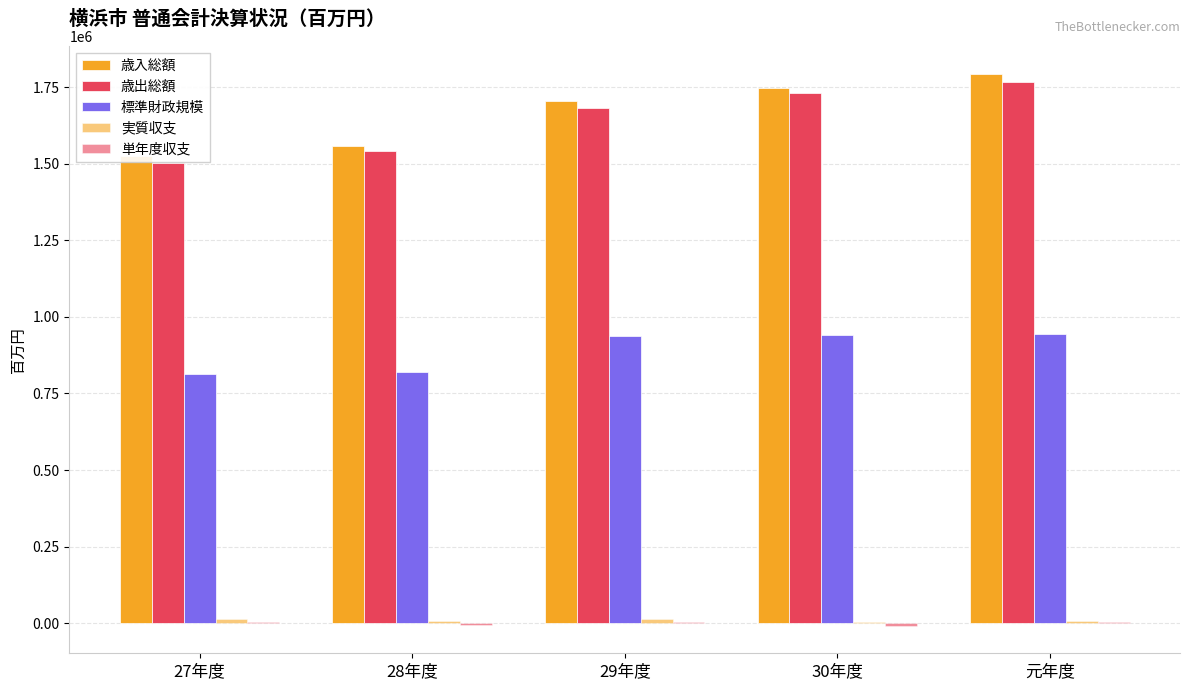

What is the sum of the 歳入総額 values at 元年度 and 28年度?

3353422